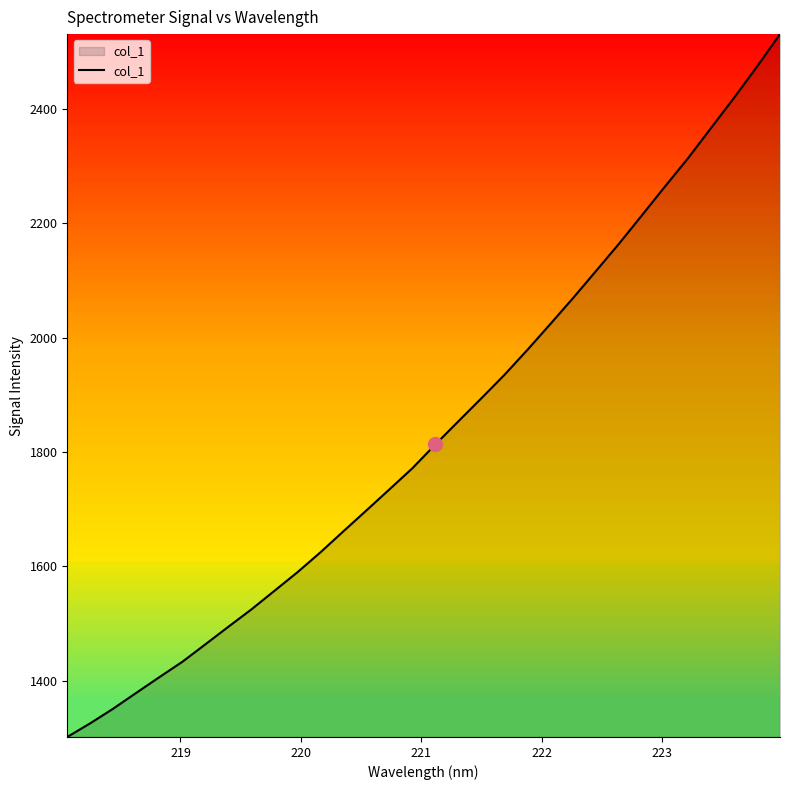

Reading left to right, list all the values displayed in this chart.

1301.2	1325.2	1350.9	1378.5	1405.9	1432.8	1463.3	1494.1	1524.4	1556.9	1589.4	1624.2	1661.1	1697.6	1734.4	1771.5	1813.1	1853.6	1893.8	1934.7	1978.4	2023.7	2069.7	2117.1	2164.8	2214.7	2264.9	2314.2	2367.0	2419.7	2474.3	2531.1